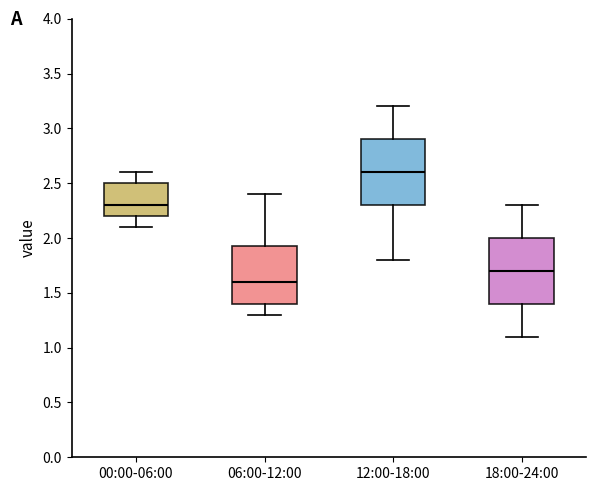

Which box's median line is the highest?

12:00-18:00